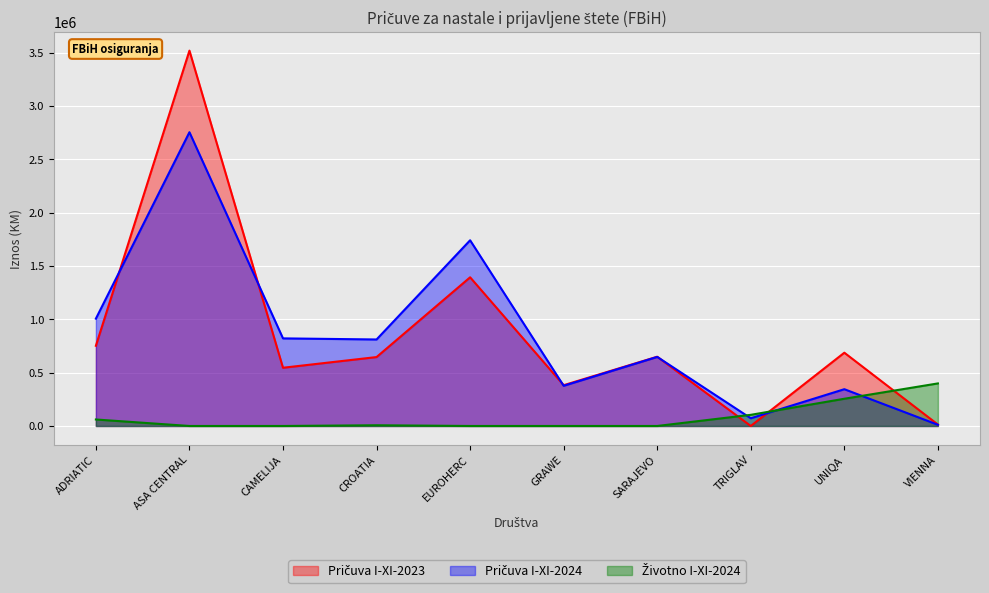

In Pričuva I-XI-2024, how many points are higher than both neighbors (excluding endpoints)?

4